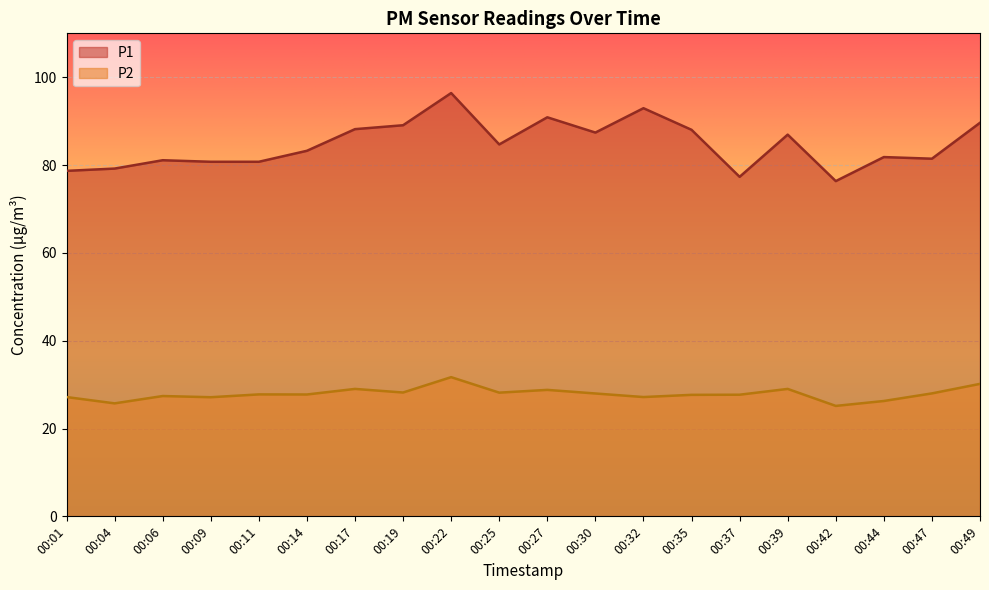

True or false: P2 and P1 intersect in this chart.

False